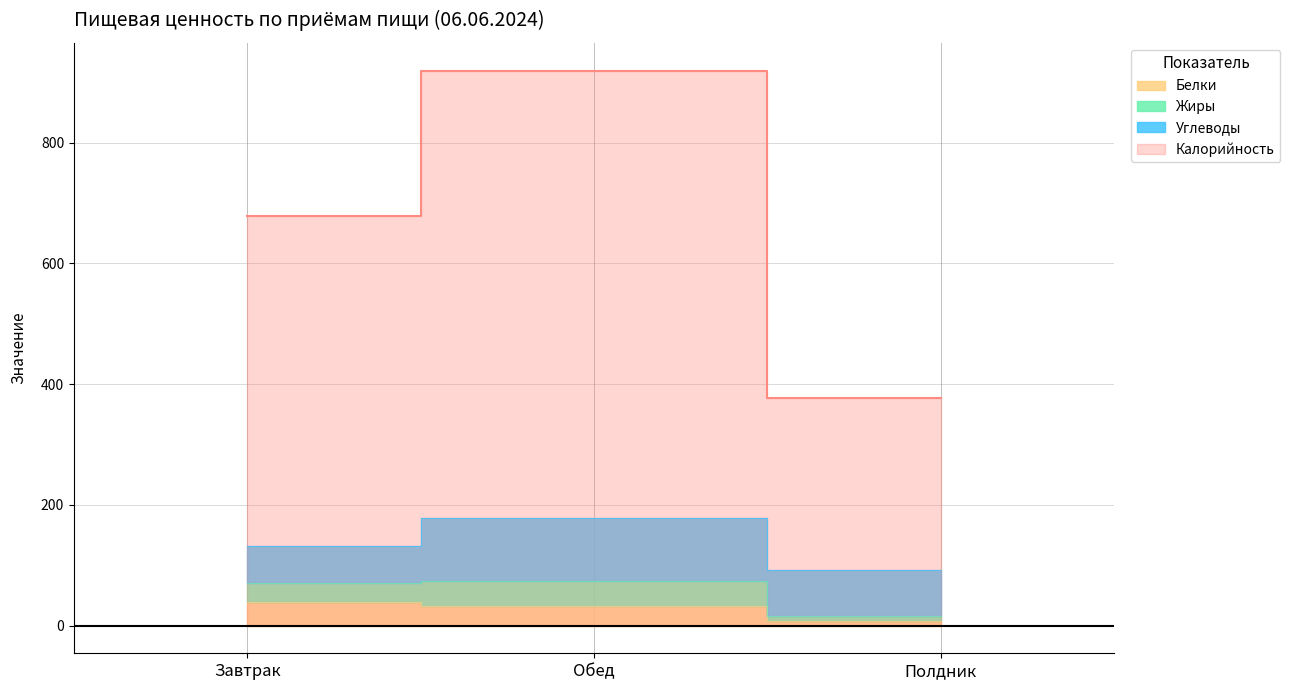

What is the difference between the highest and lowest values at Завтрак?

639.2